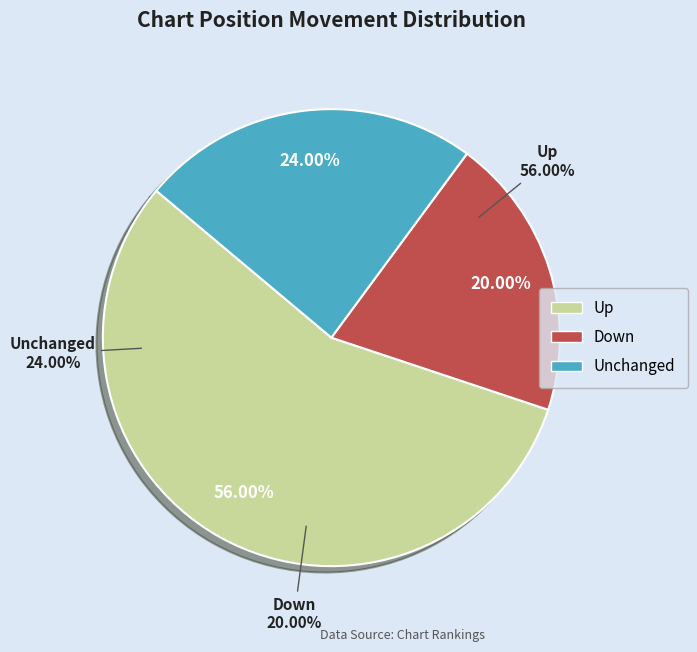

How many slices are in this pie chart?

3